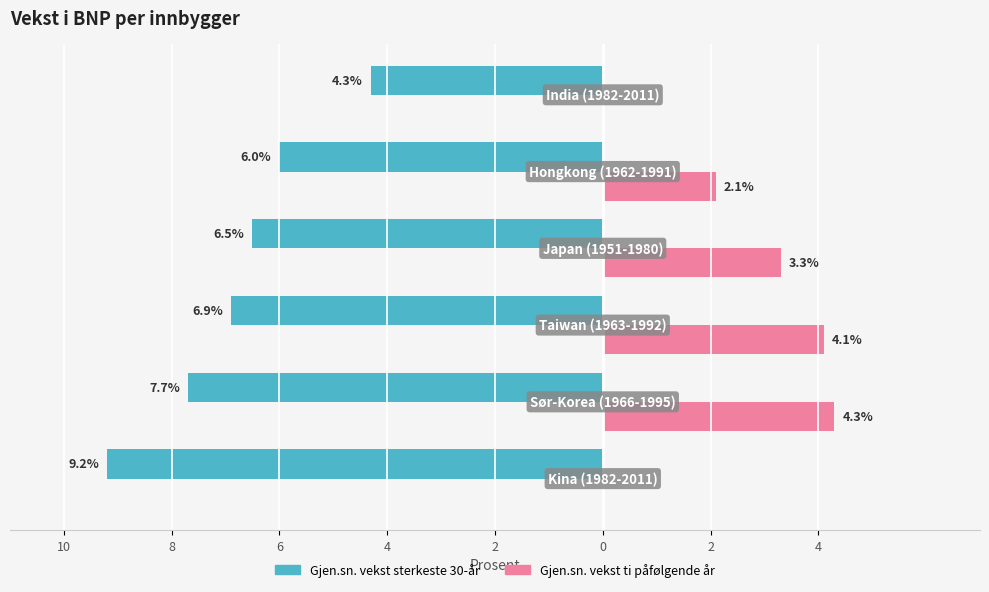

The Gjen.sn.årlig vekst i sterkeste 30-år series shows -2.9 at 8. True or false?

False